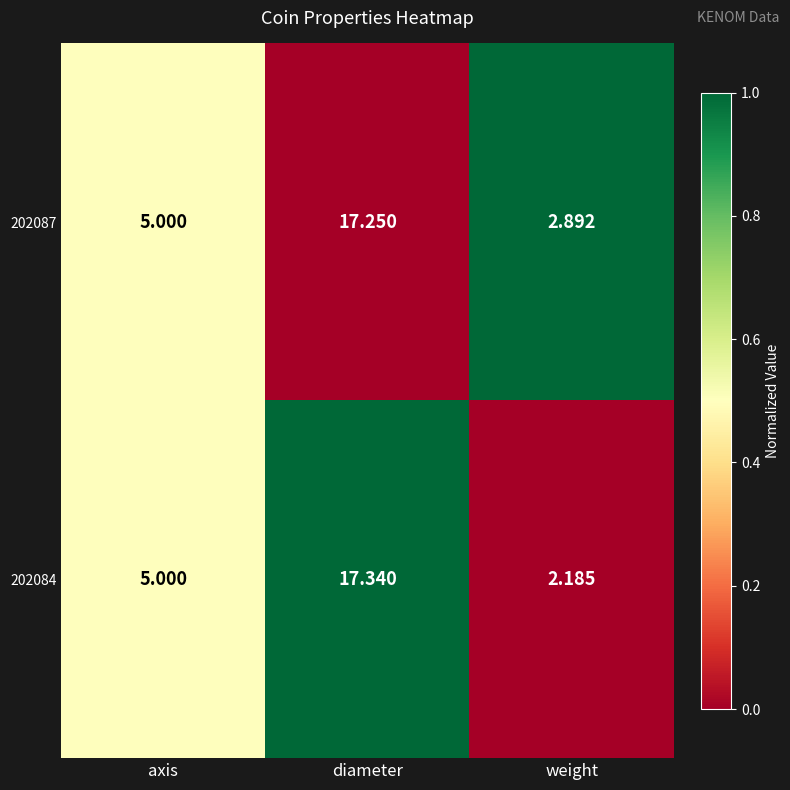

Which category has the highest value in the 202087 series?

diameter